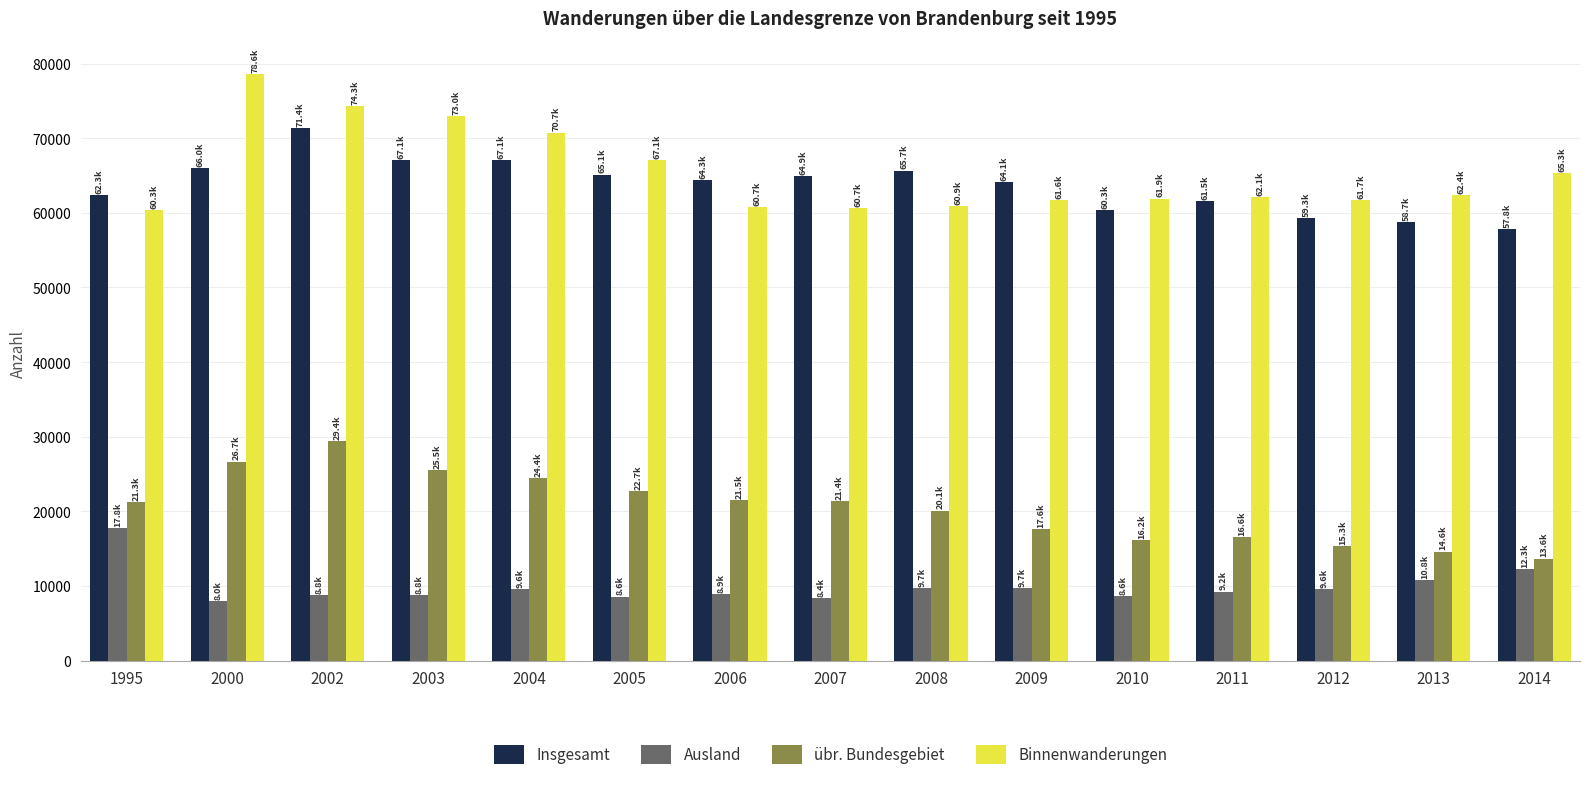

Which series has the widest spread of values?

Binnenwanderungen